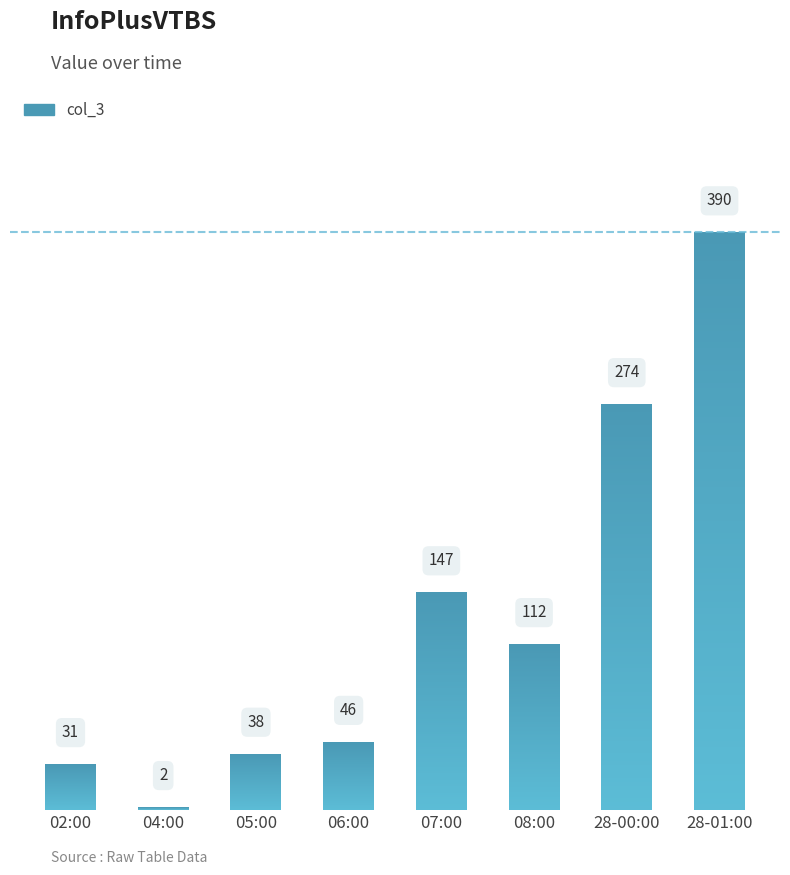

What is the label of the 2nd bar from the right?

28-00:00